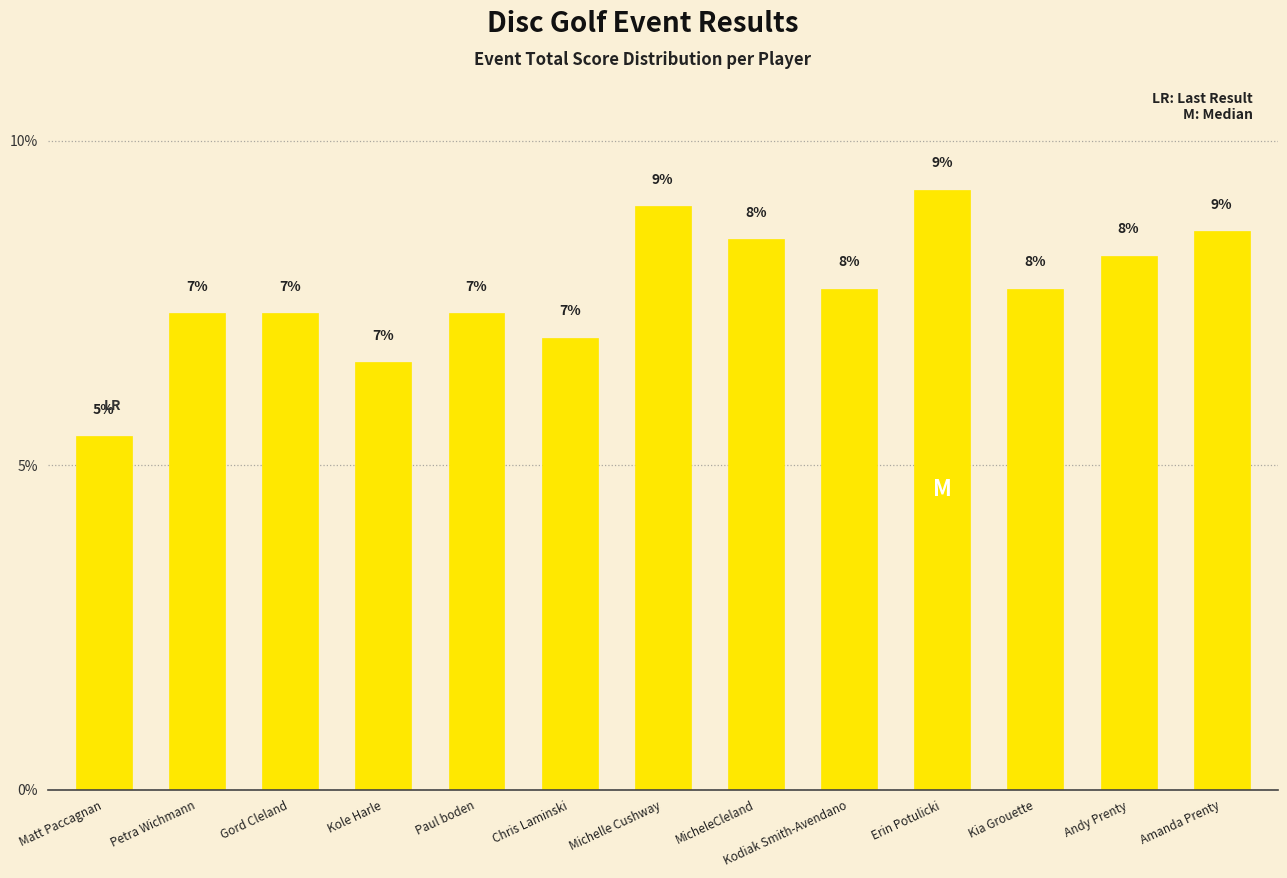

How many values exceed 7?

10